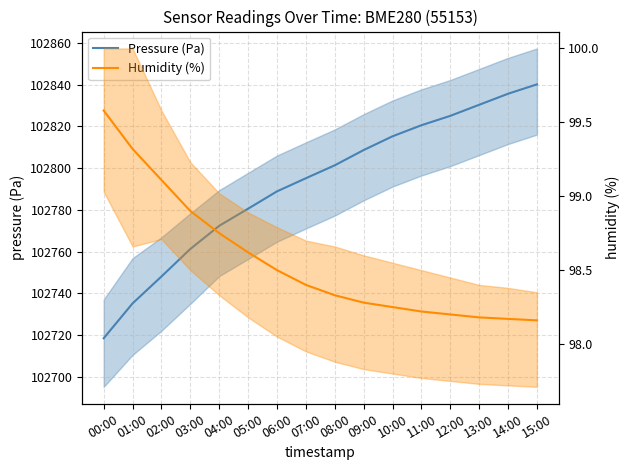

Which series has the largest total across all categories?

Pressure (Pa)